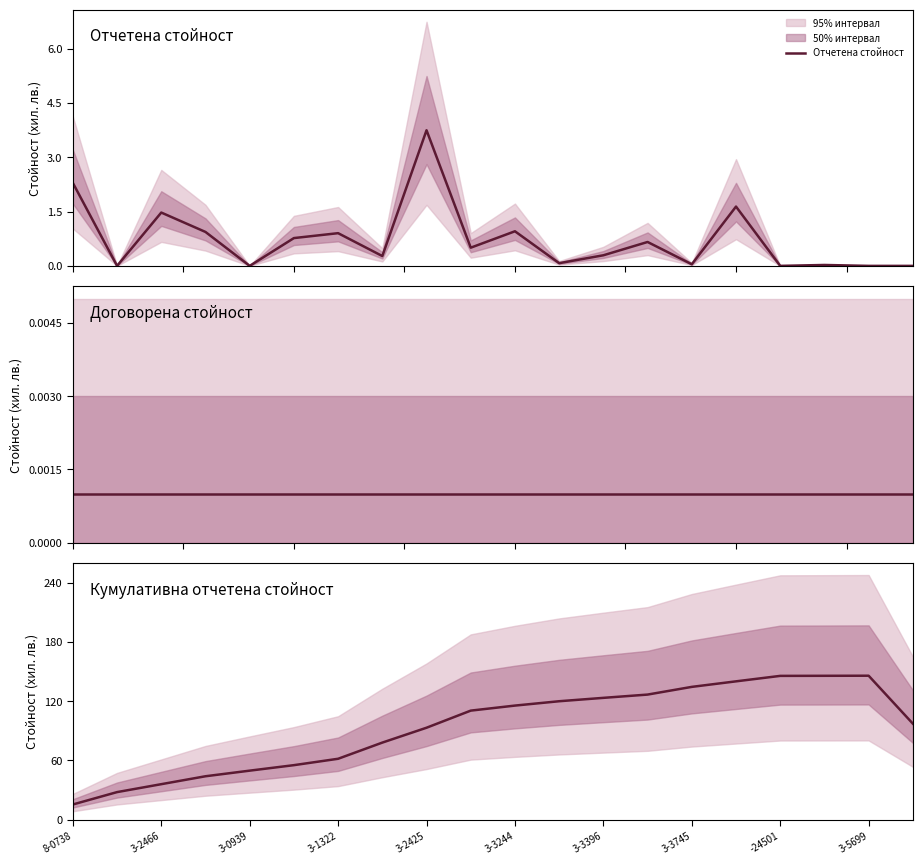

At 3-3244, list the series in order from largest to smallest.

Кумулативна отчетена стойност, Отчетена стойност, Договорена стойност